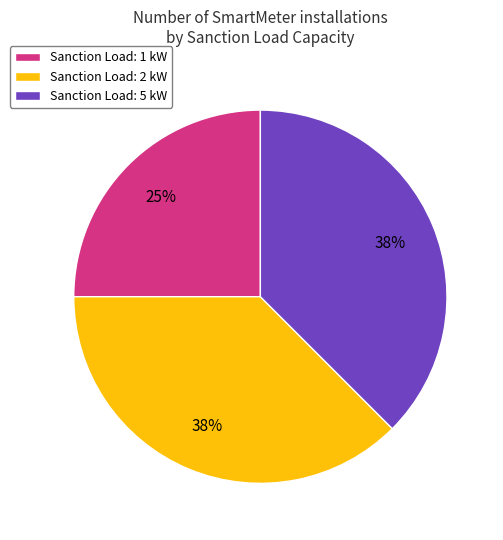

Is there a majority slice in this chart?

No